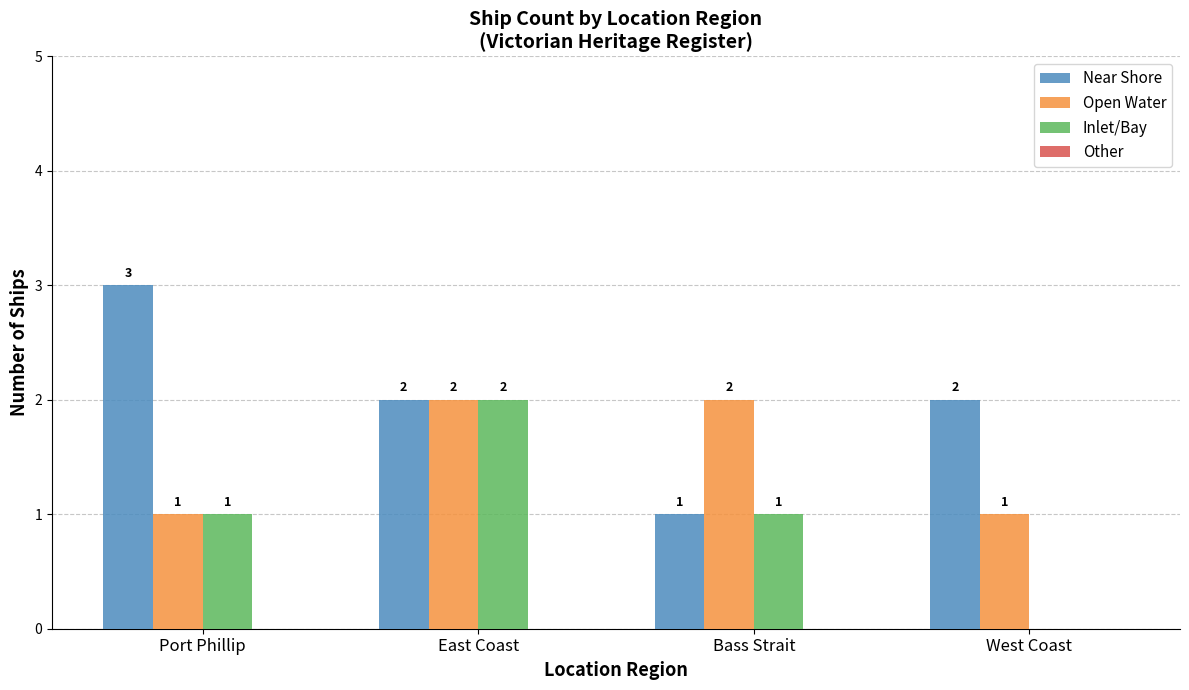

Between Port Phillip and Bass Strait, which series saw the biggest shift?

Near Shore